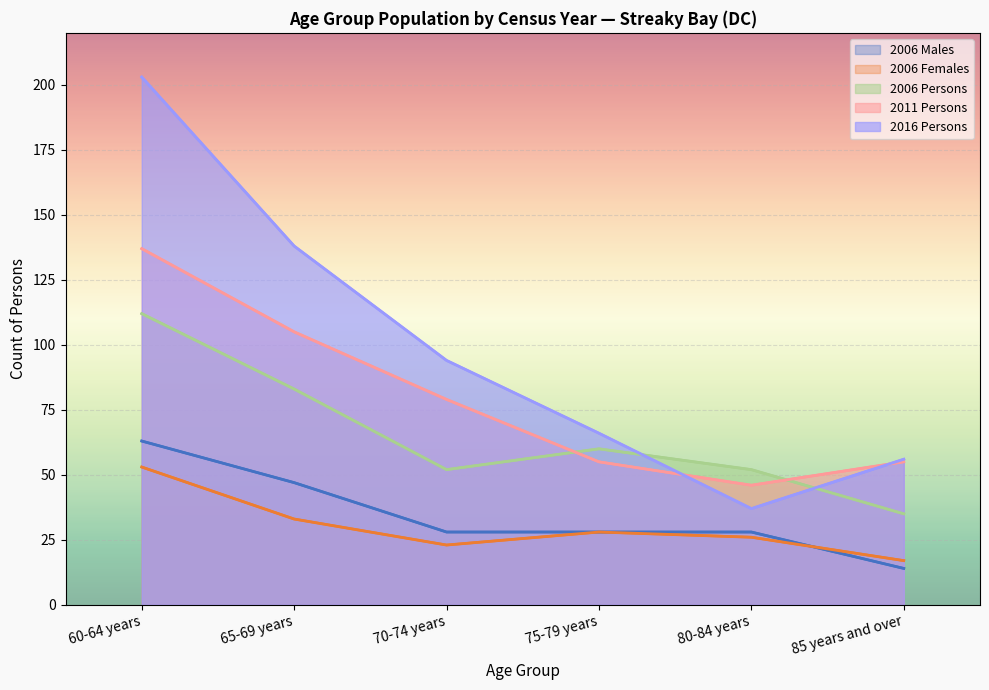

How many intersections are there between 2006 Persons and 2011 Persons?

2